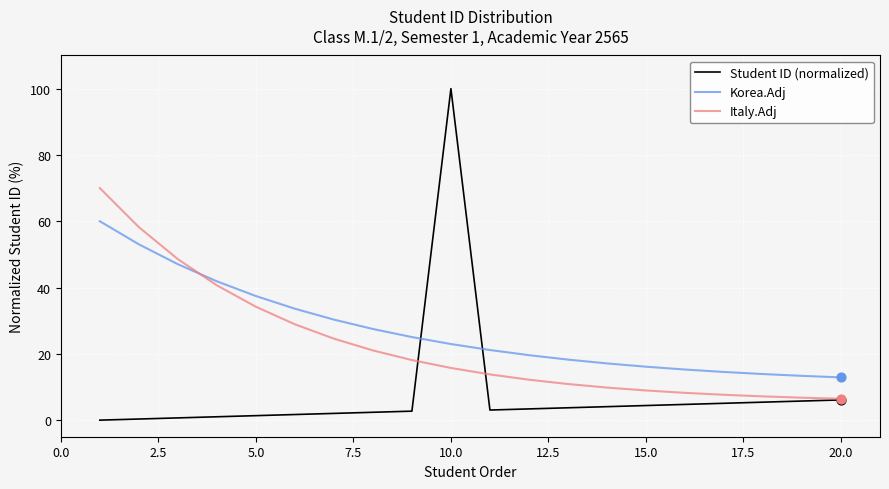

At how many categories does at least one series exceed 73?

1